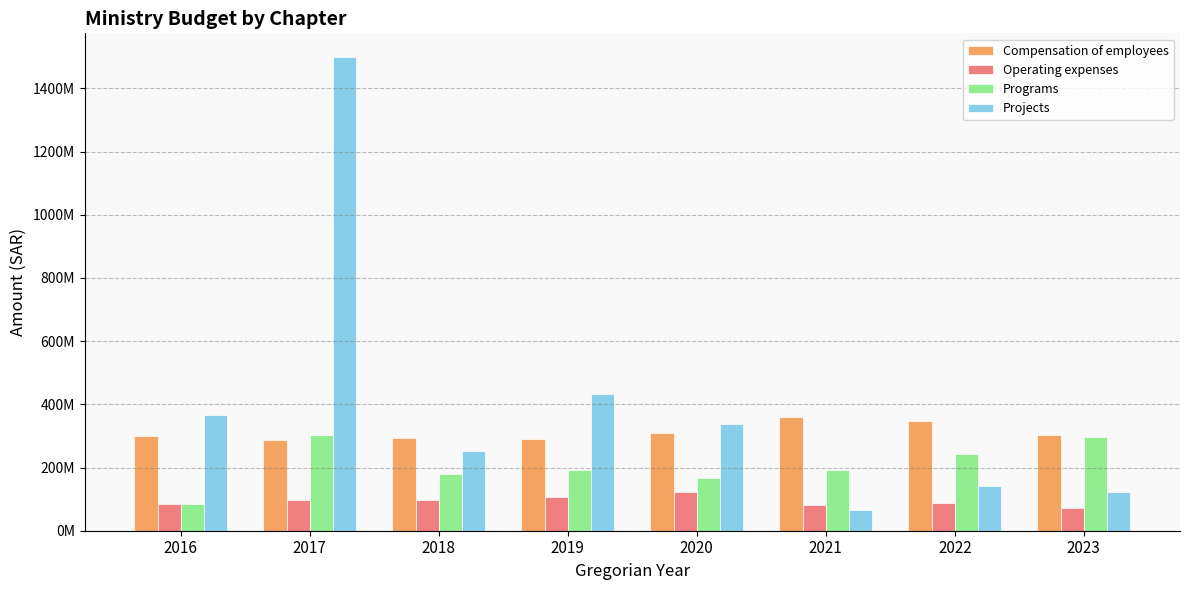

Are the bars horizontal?

No